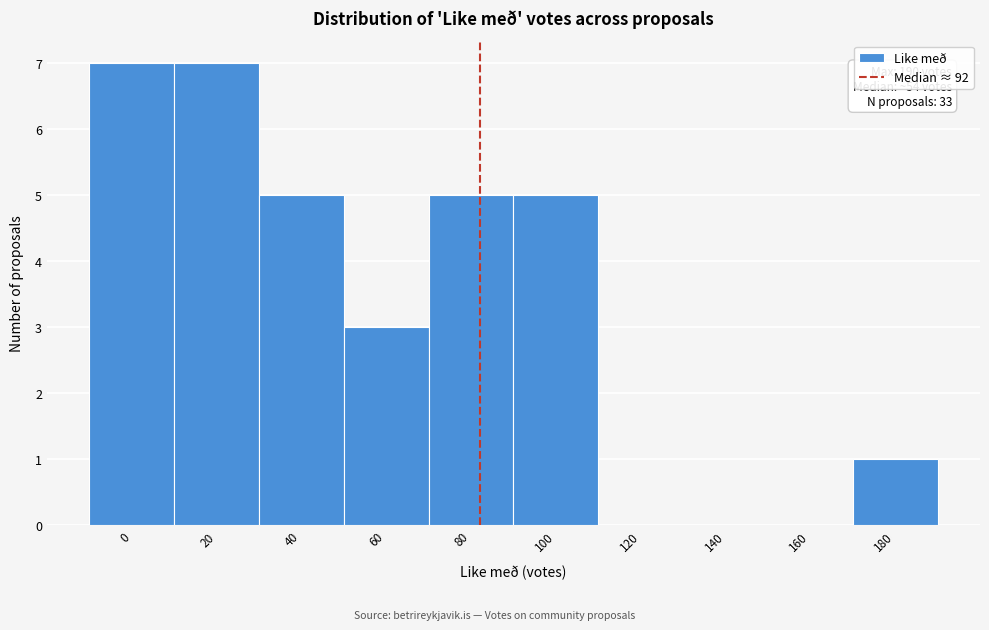

Reading left to right, transcribe all the data shown in this chart.

0=7	20=7	40=5	60=3	80=5	100=5	120=0	140=0	160=0	180=1